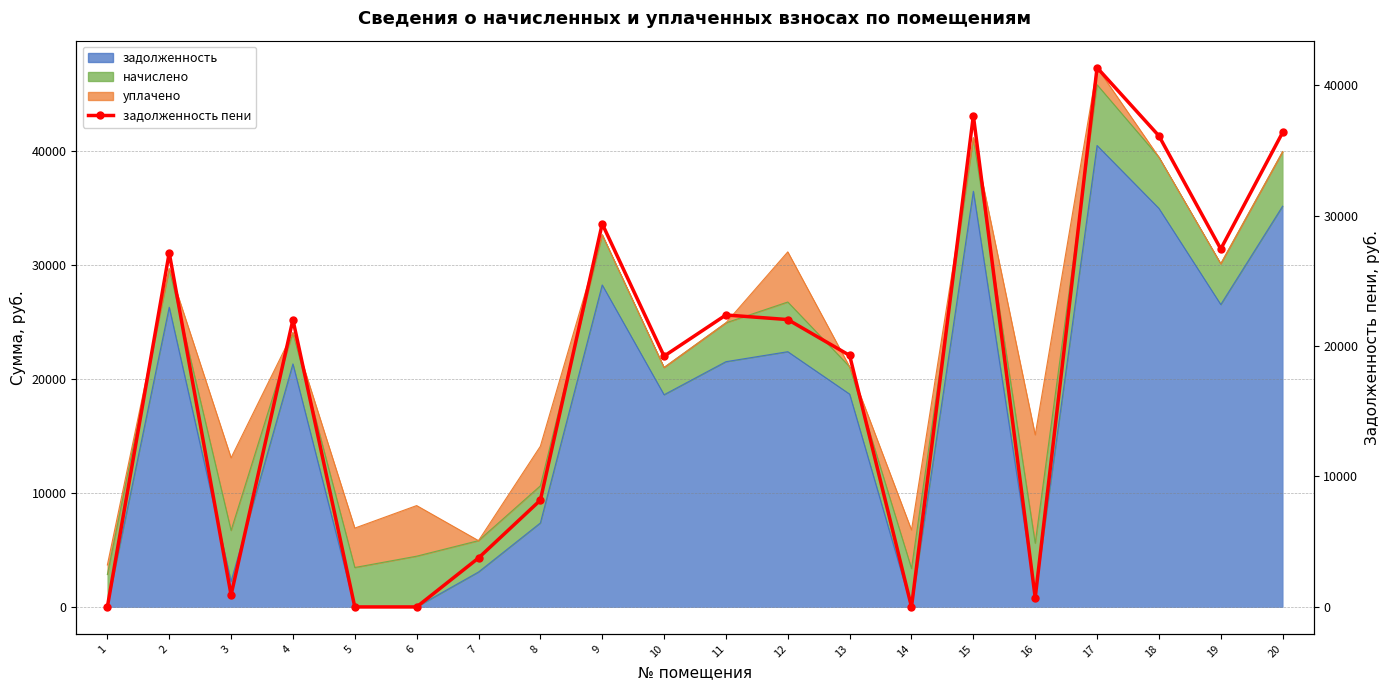

Reading right to left, list all the values displayed in this chart.

36368.4	27435.3	36103.8	41334.0	710.9	37655.0	0.0	19277.1	22024.2	22377.3	19221.2	29362.3	8182.4	3751.4	0.0	0.0	22015.8	916.4	27149.0	0.0